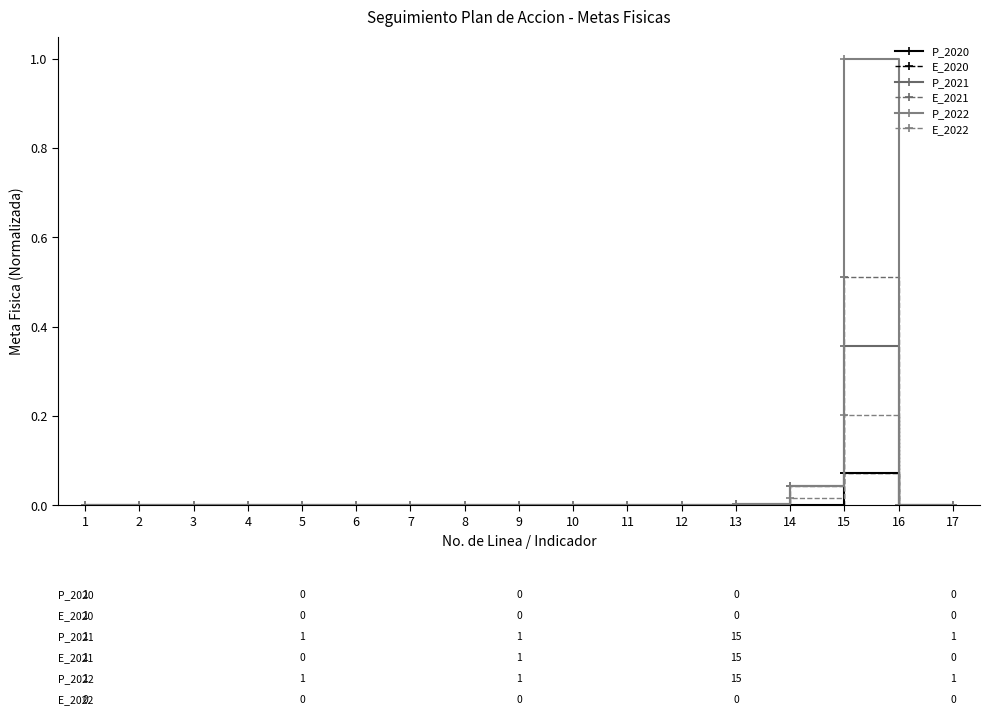

Rank the series at 10 from lowest to highest value.

P_2020, E_2020, E_2022, P_2021, E_2021, P_2022